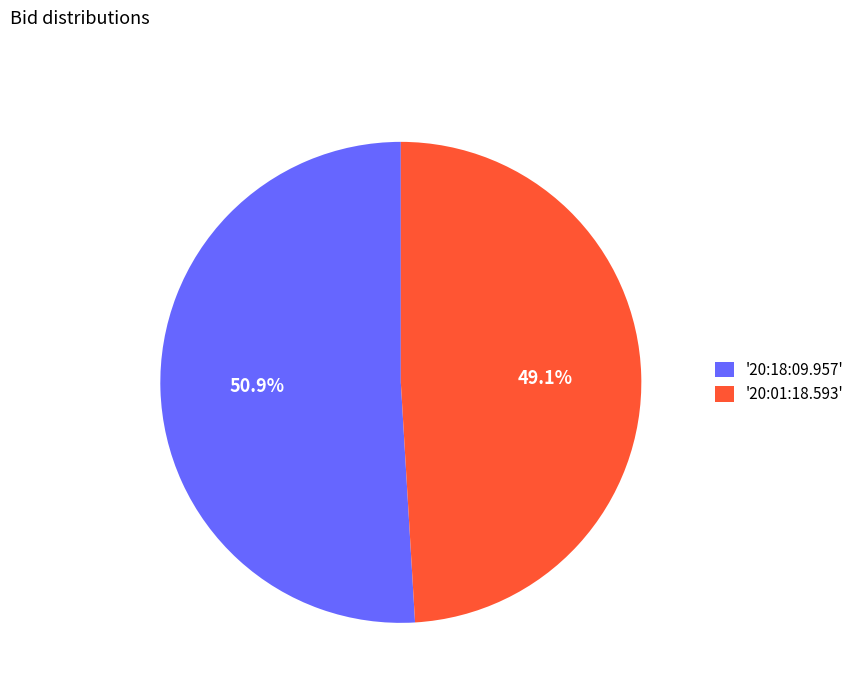

Does '20:18:09.957' account for over 50% of the chart?

Yes